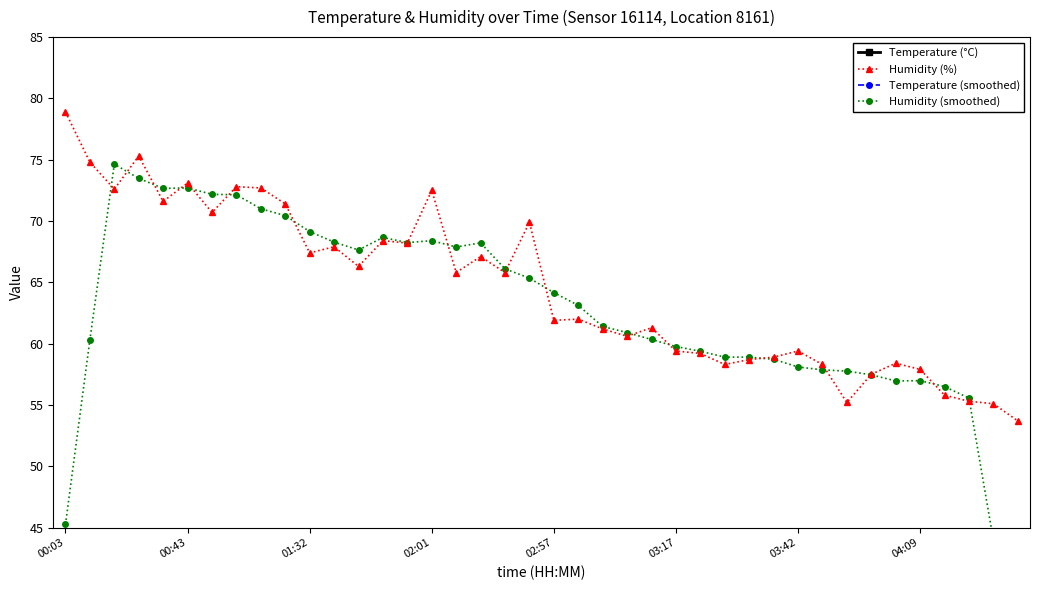

Which series ends up on top after the final intersection of Humidity (smoothed) and Temperature (°C)?

Temperature (°C)